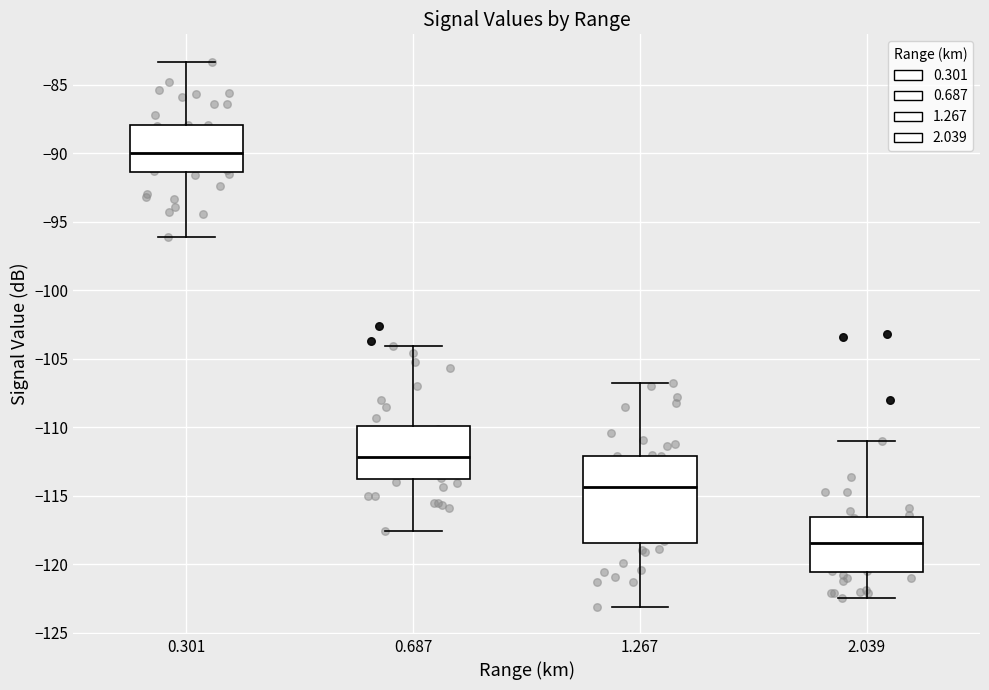

Reading left to right, transcribe this box plot: for each box, give where its median line is, the range the box spans, and where its two whiskers end, as read against the y-axis. The values are not printed on the chart, so give them approximately, as read against the axis.

0.301: median -90.0, box -91.5 to -88.0, whiskers -96.0 to -83.5
0.687: median -112.0, box -114.0 to -110.0, whiskers -117.5 to -104.0
1.267: median -114.5, box -118.5 to -112.0, whiskers -123.0 to -107.0
2.039: median -118.5, box -120.5 to -116.5, whiskers -122.5 to -111.0